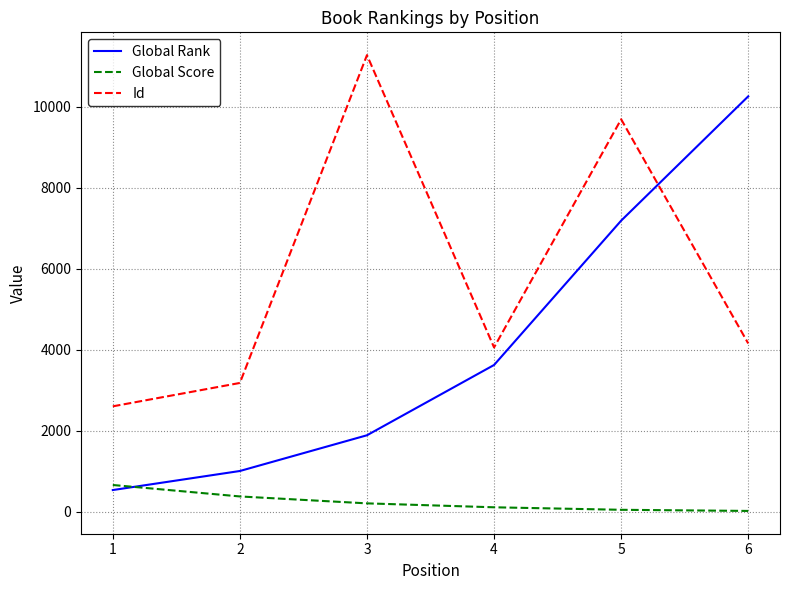

At which category is the sum across all series the highest?

5